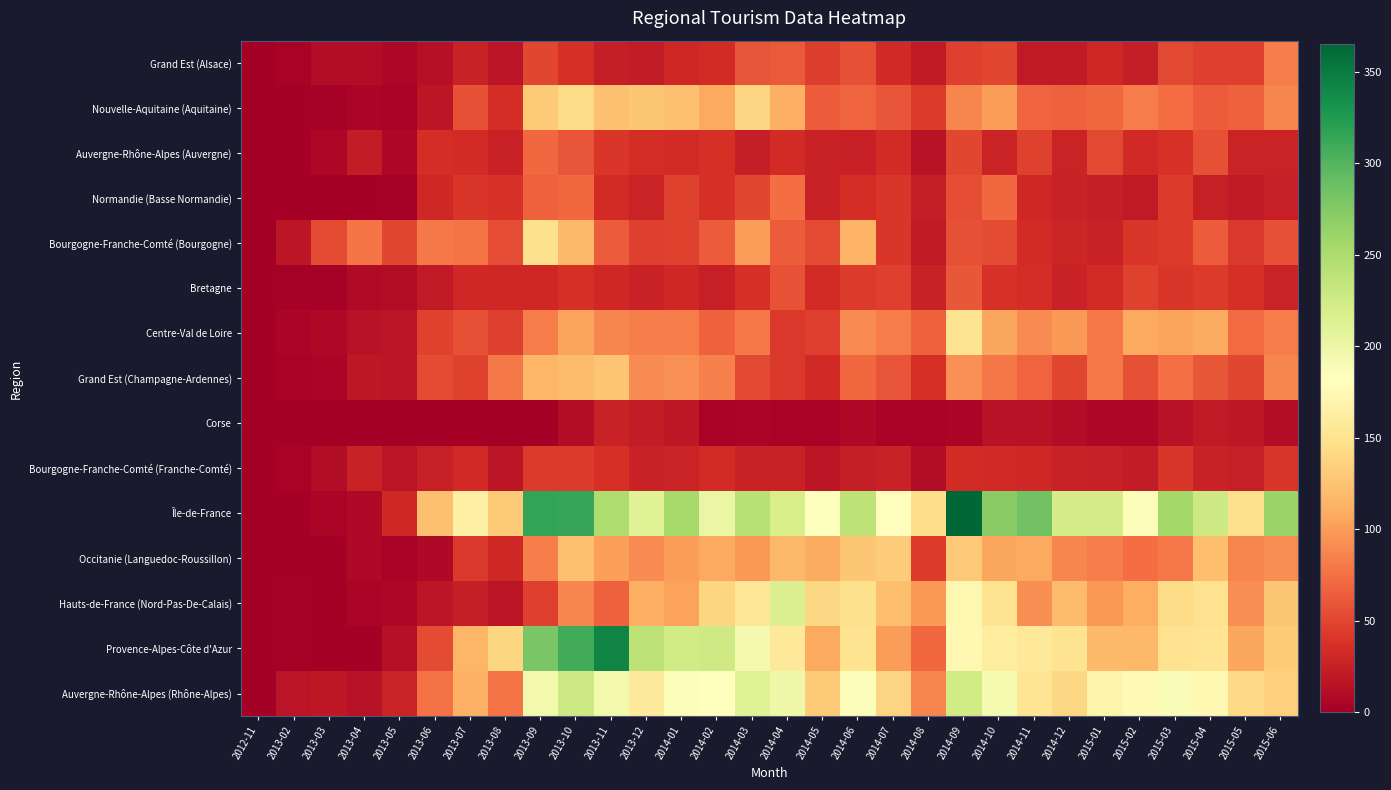

At how many categories does at least one series exceed 130?

24